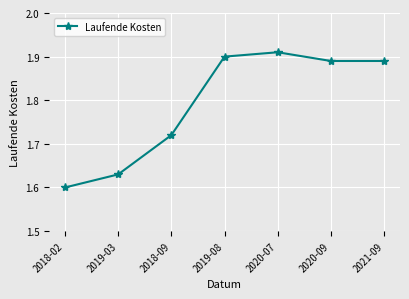

How many values are between 1 and 2?

7